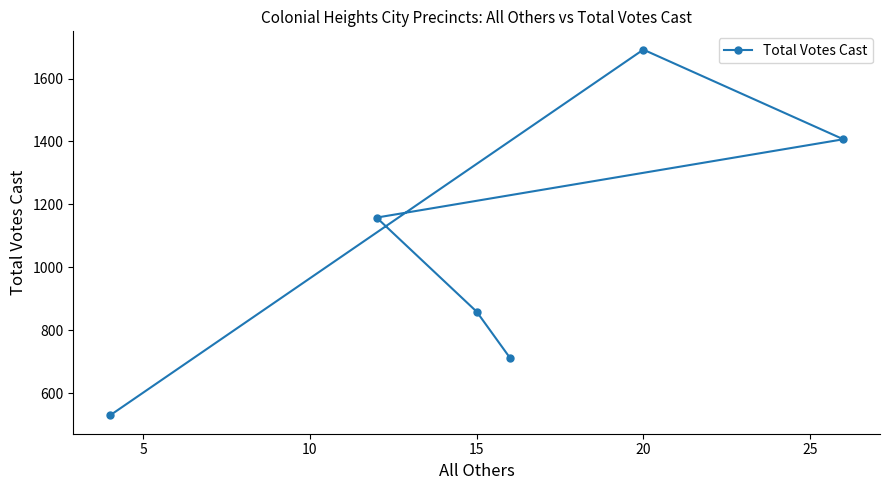

Is it true that the value at 15 is 1455?

False